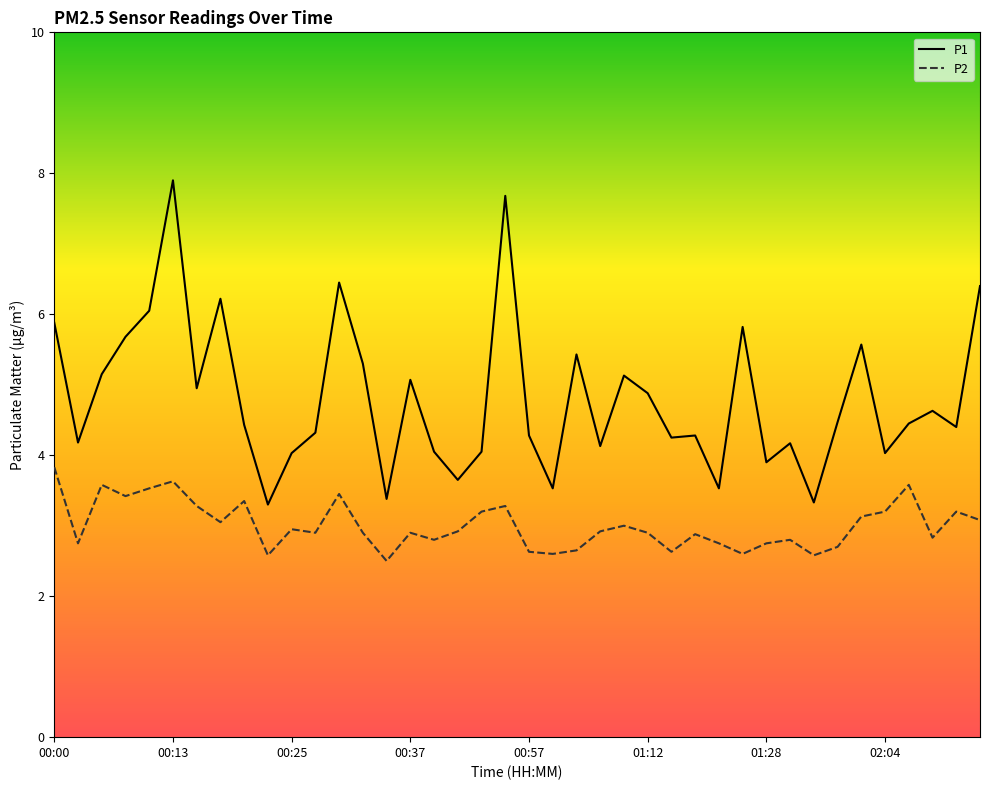

Which series has the largest total across all categories?

P1